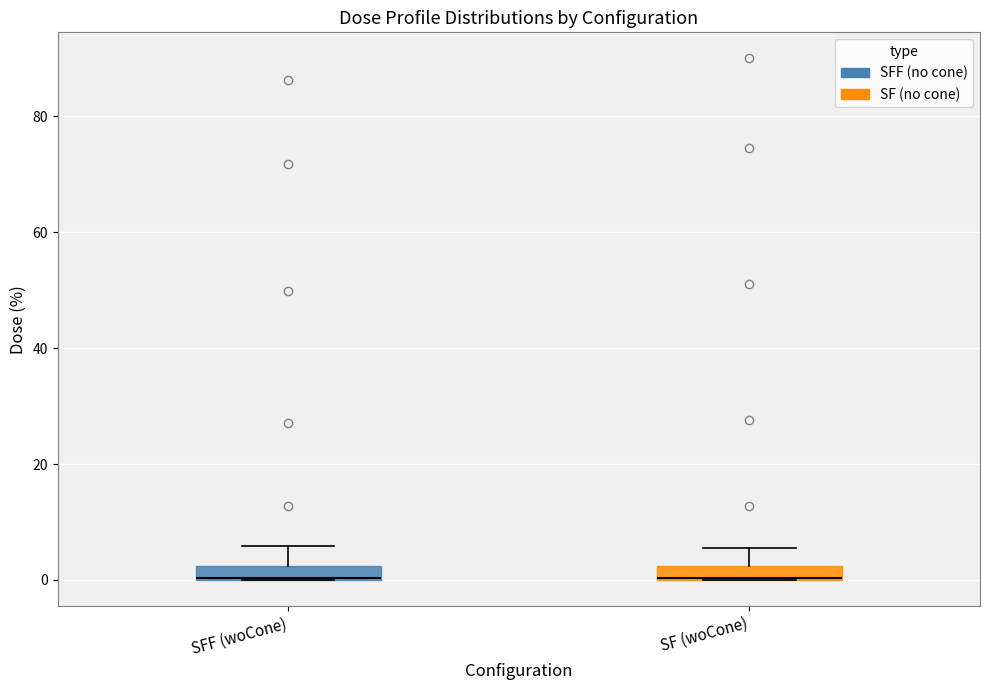

Where is the lower edge of the box for SF (woCone) on the y-axis? The values are not printed on the chart, so give them approximately, as read against the axis.

0